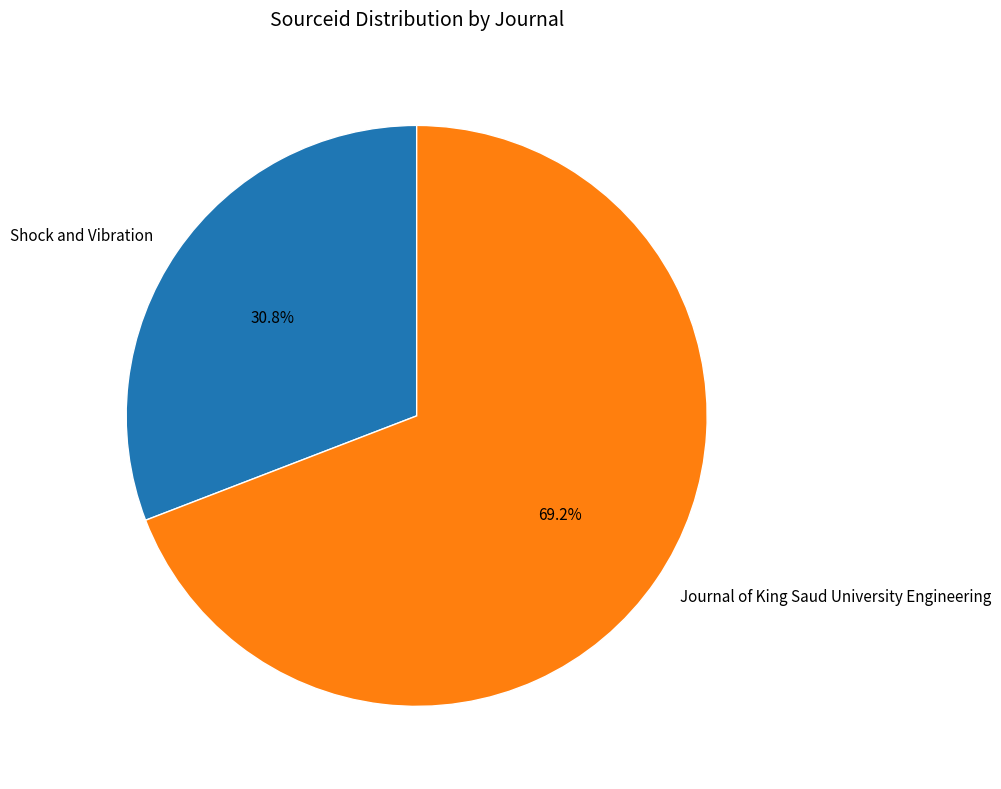

Which category has the biggest portion of the pie?

Journal of King Saud University Engineering